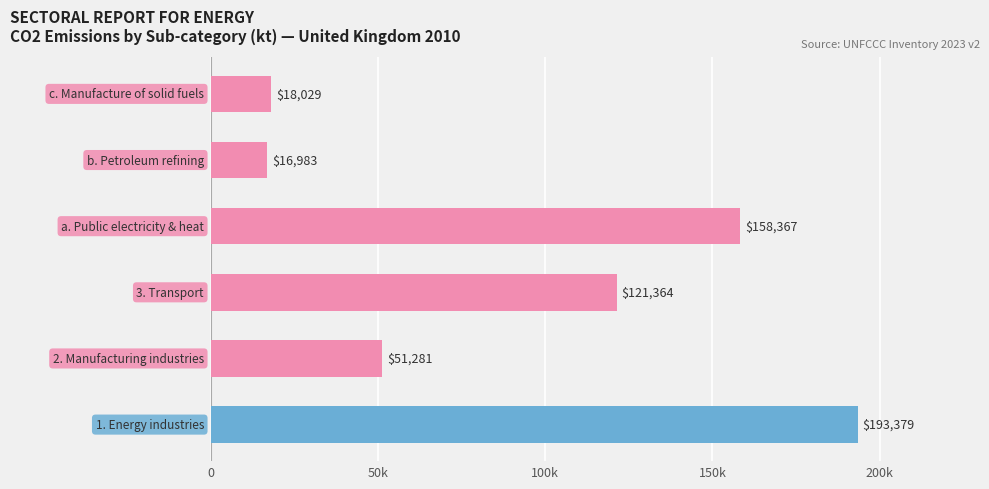

How many bars are there in total?

6